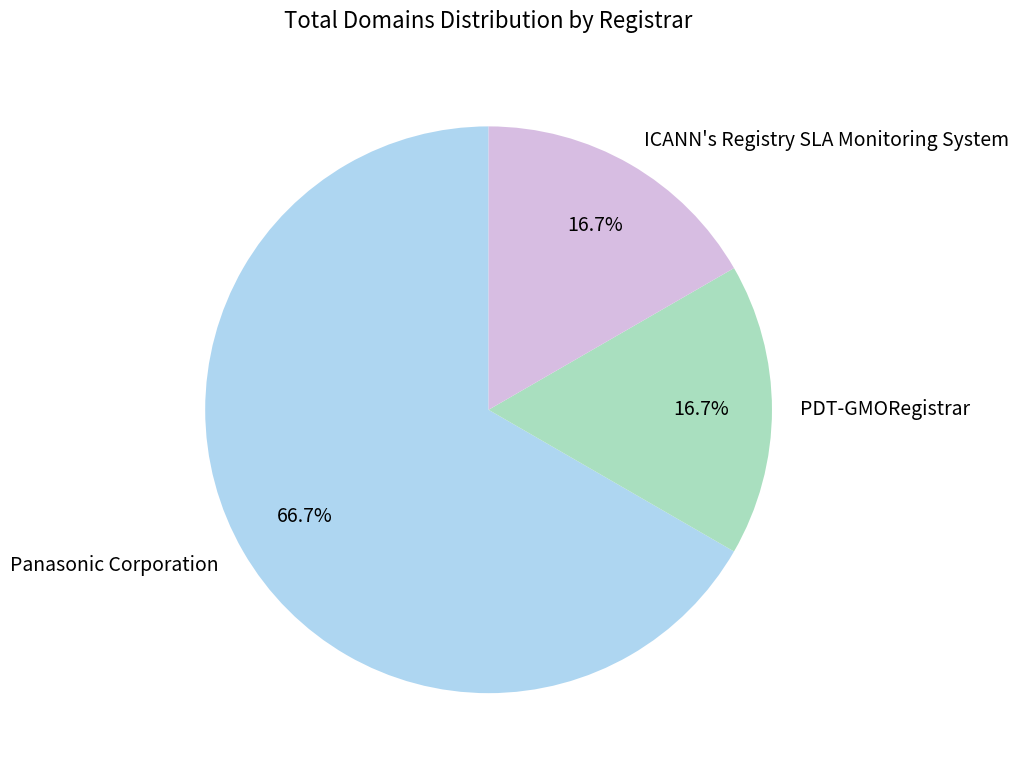

The Panasonic Corporation slice represents 67% of the pie. True or false?

True